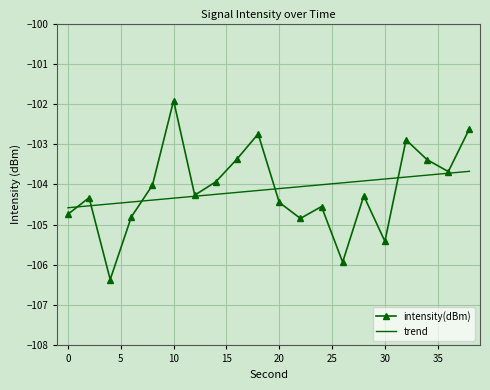

What is the smallest value displayed?

-106.4